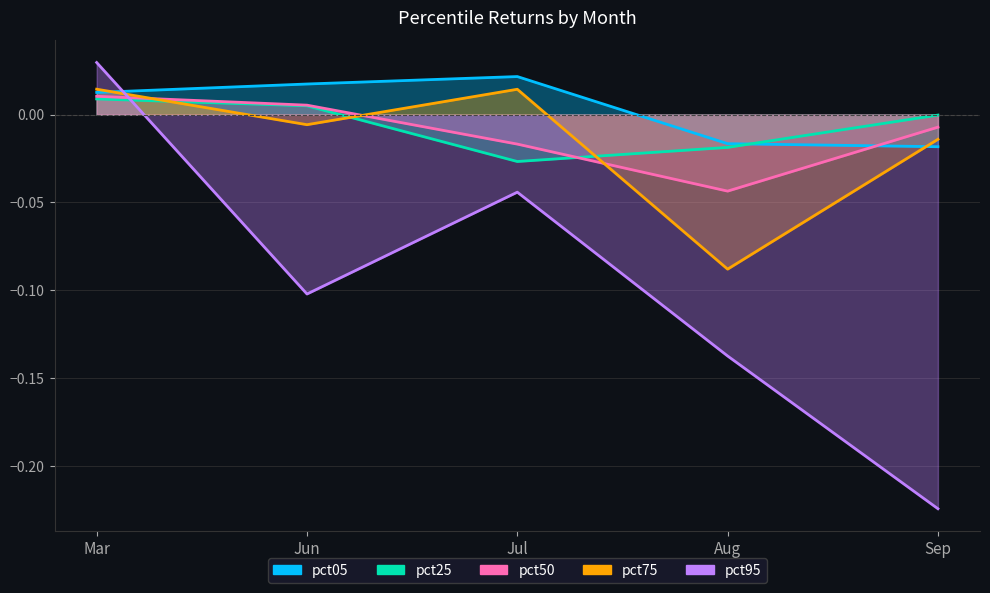

Which category has the lowest value in the pct25 series?

Jul